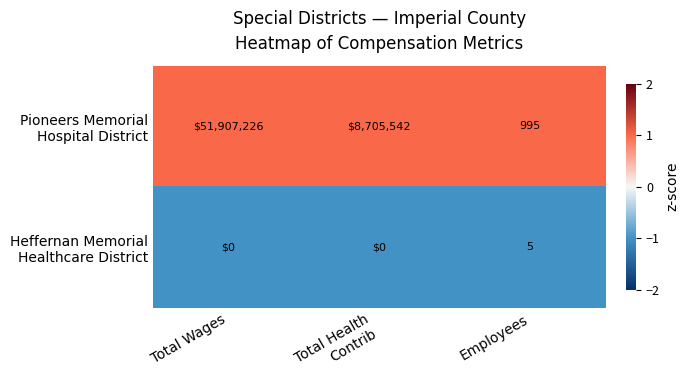

Which category has the highest value across all series?

Total Wages